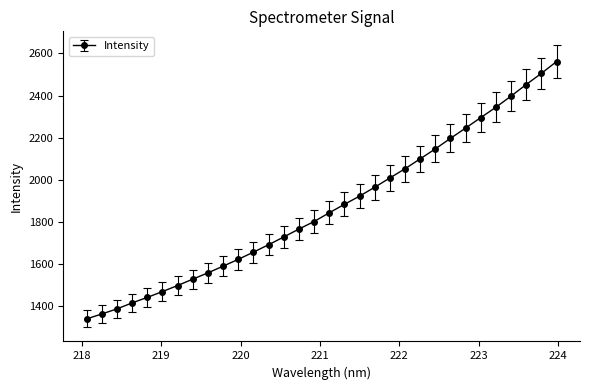

Reading left to right, transcribe all the data shown in this chart.

1337.9	1361.2	1385.4	1413.9	1440.1	1467.9	1496.6	1527.0	1556.8	1588.7	1621.1	1655.4	1690.6	1727.5	1765.1	1801.0	1842.5	1882.6	1921.7	1964.0	2008.1	2051.8	2099.0	2146.3	2196.4	2245.3	2295.1	2344.4	2397.3	2452.3	2505.2	2561.3